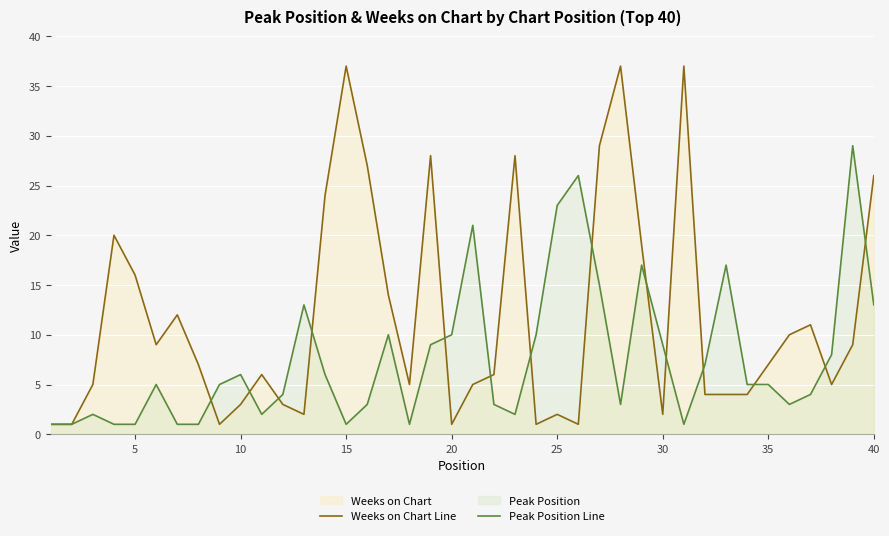

What is the minimum value for Peak Position Line?

1